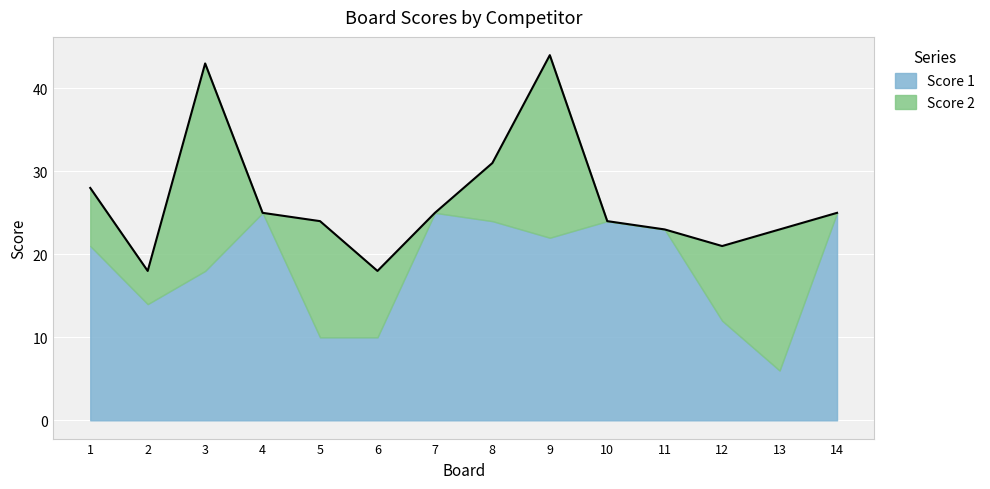

Count the Score 2 values in the range 0 to 14.

11